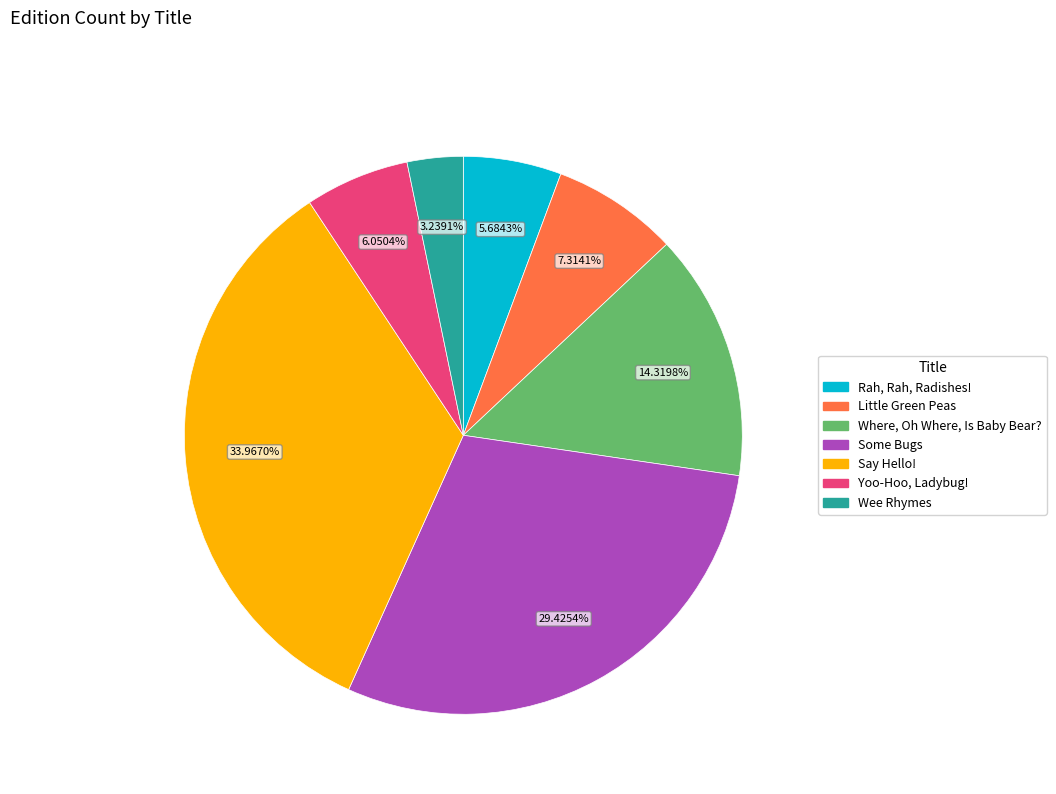

The Say Hello! slice represents 34% of the pie. True or false?

True